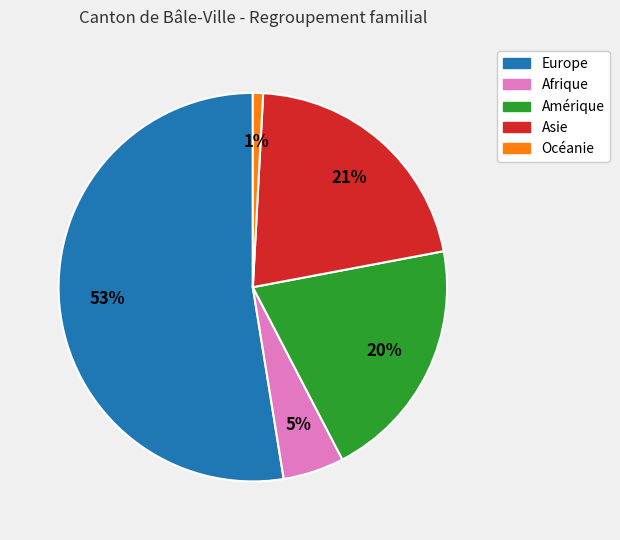

Is it true that Europe is 40% of the pie?

False